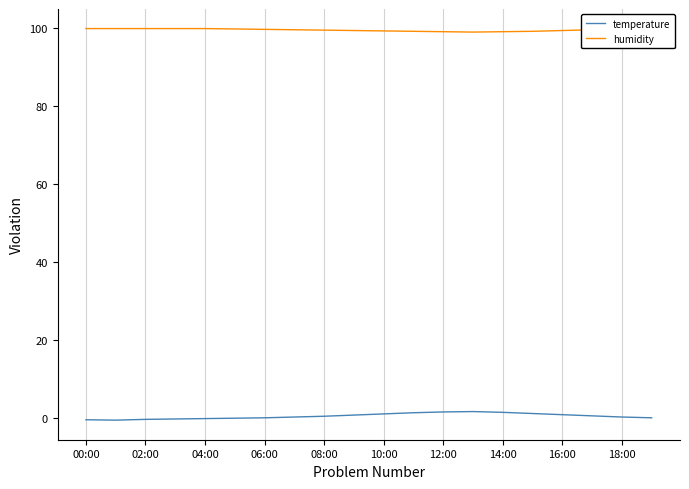

What is the greatest value displayed?

99.9